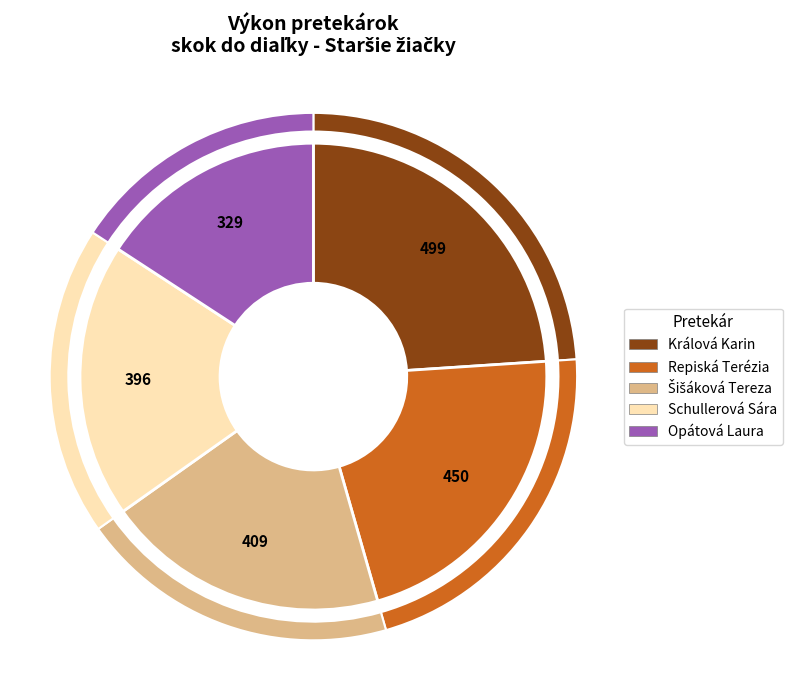

The Králová Karin slice represents 24% of the pie. True or false?

True